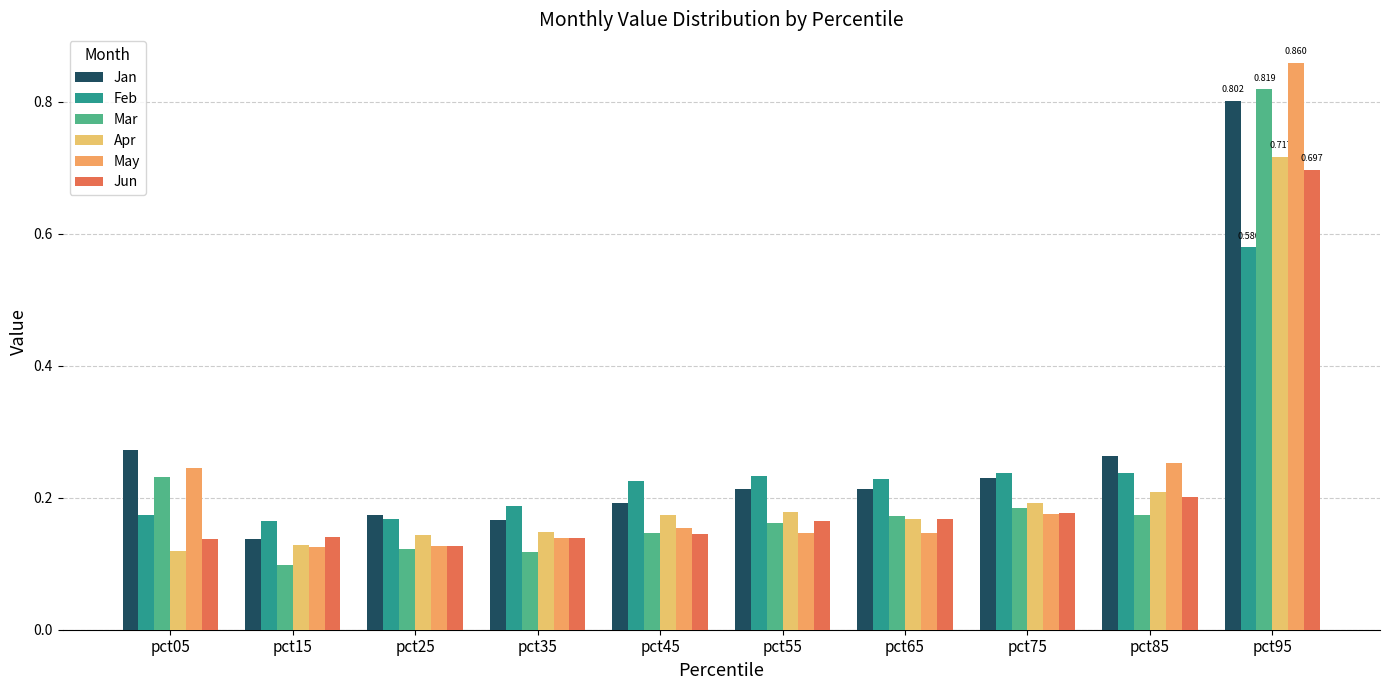

Count the number of data series in this chart.

6